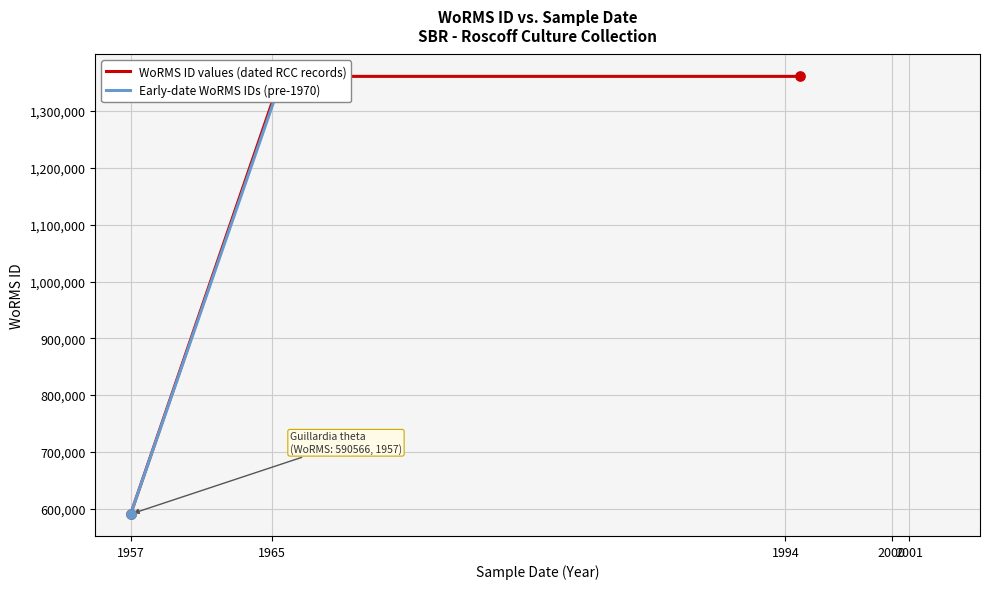

Between 1965 and 2001, which is larger?

1965